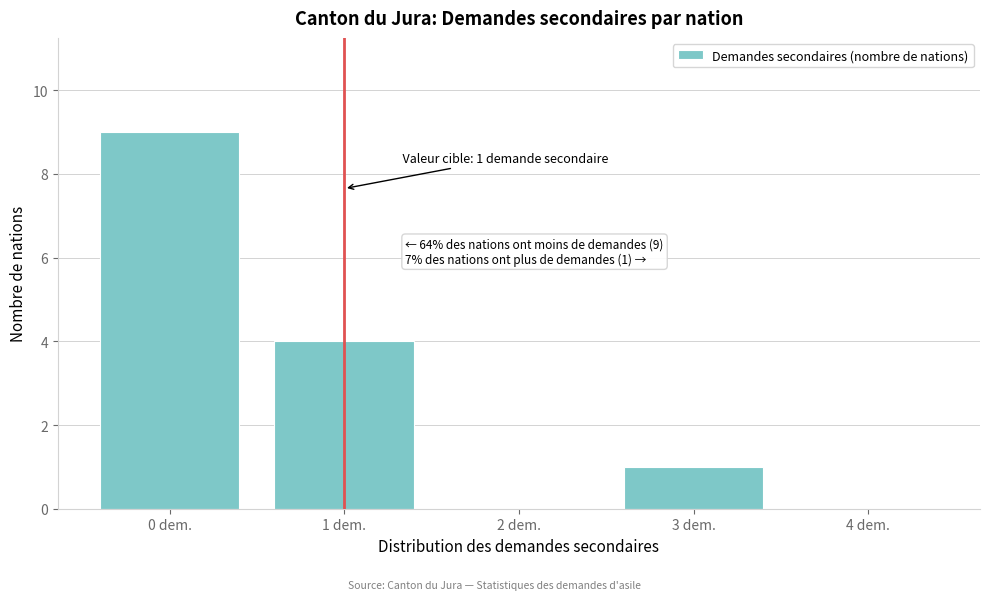

Reading right to left, what are all the values shown in this chart?

4 dem.=0	3 dem.=1	2 dem.=0	1 dem.=4	0 dem.=9